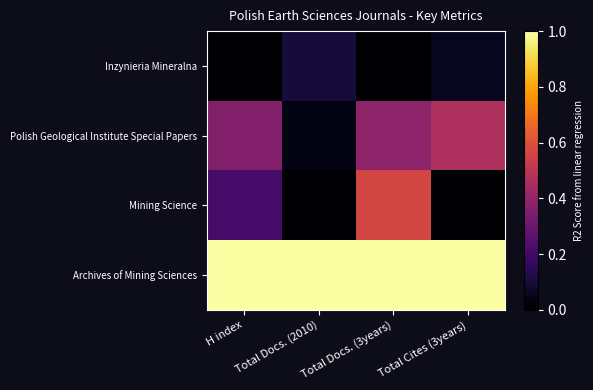

Count the number of categories in the chart.

4